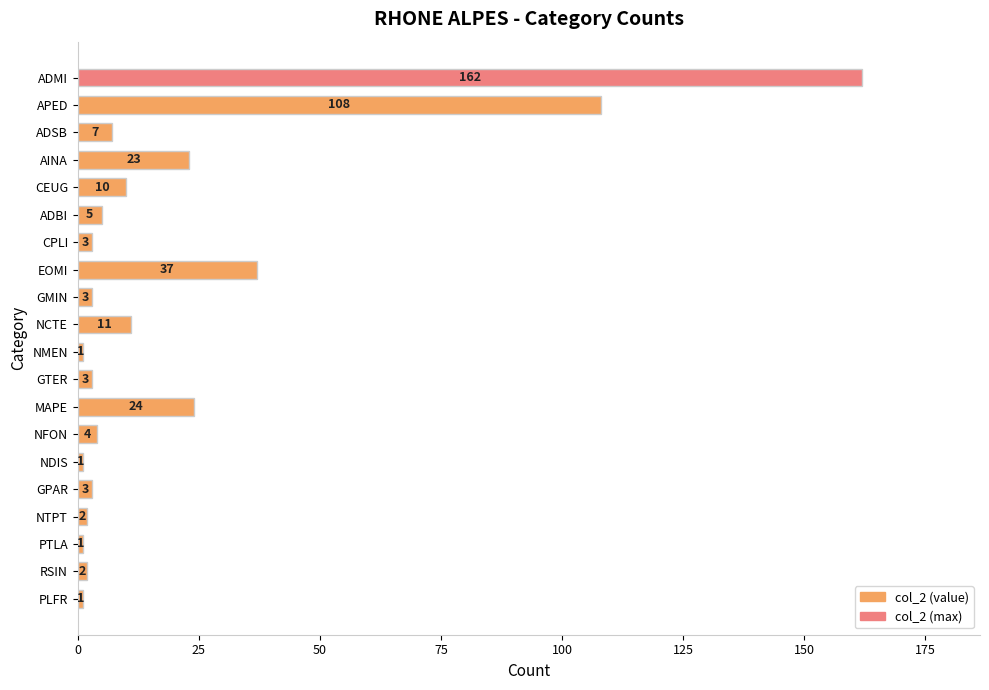

Reading bottom to top, what are all the values shown in this chart?

PLFR=1	RSIN=2	PTLA=1	NTPT=2	GPAR=3	NDIS=1	NFON=4	MAPE=24	GTER=3	NMEN=1	NCTE=11	GMIN=3	EOMI=37	CPLI=3	ADBI=5	CEUG=10	AINA=23	ADSB=7	APED=108	ADMI=162